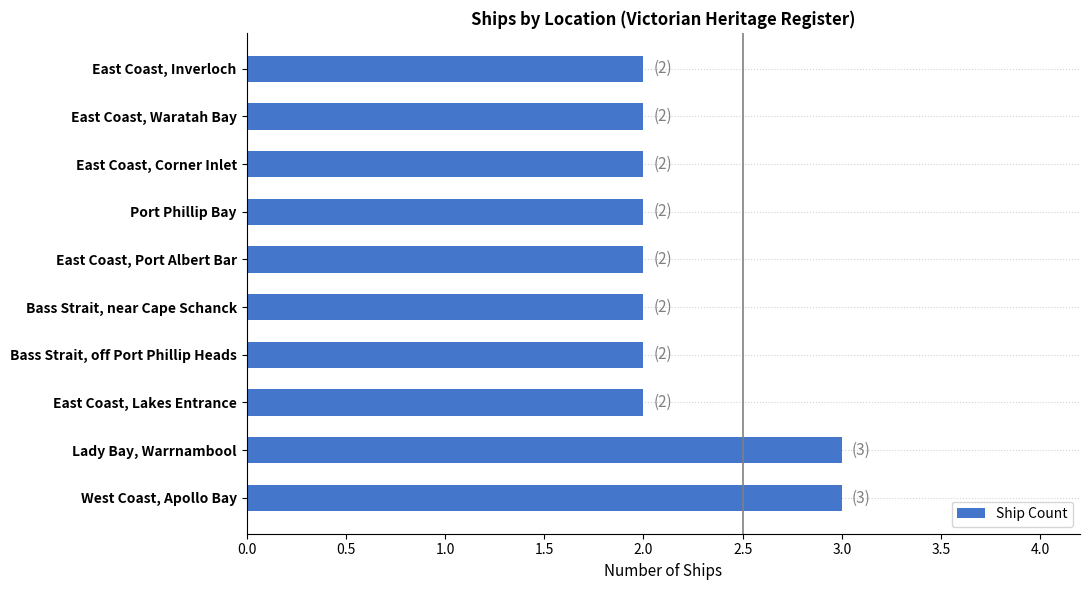

How many bars are there in total?

10